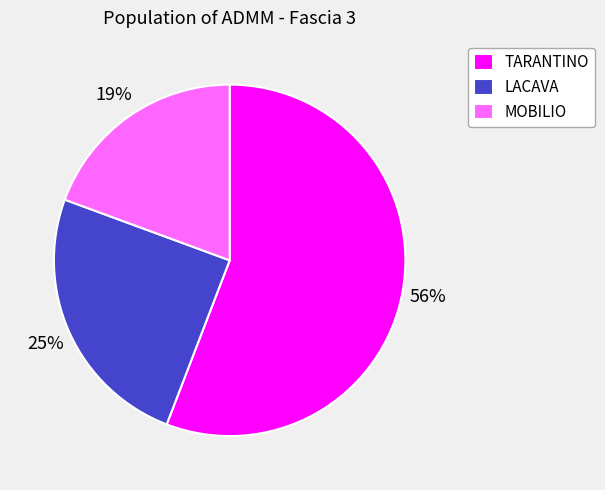

Which slice is the smallest?

MOBILIO